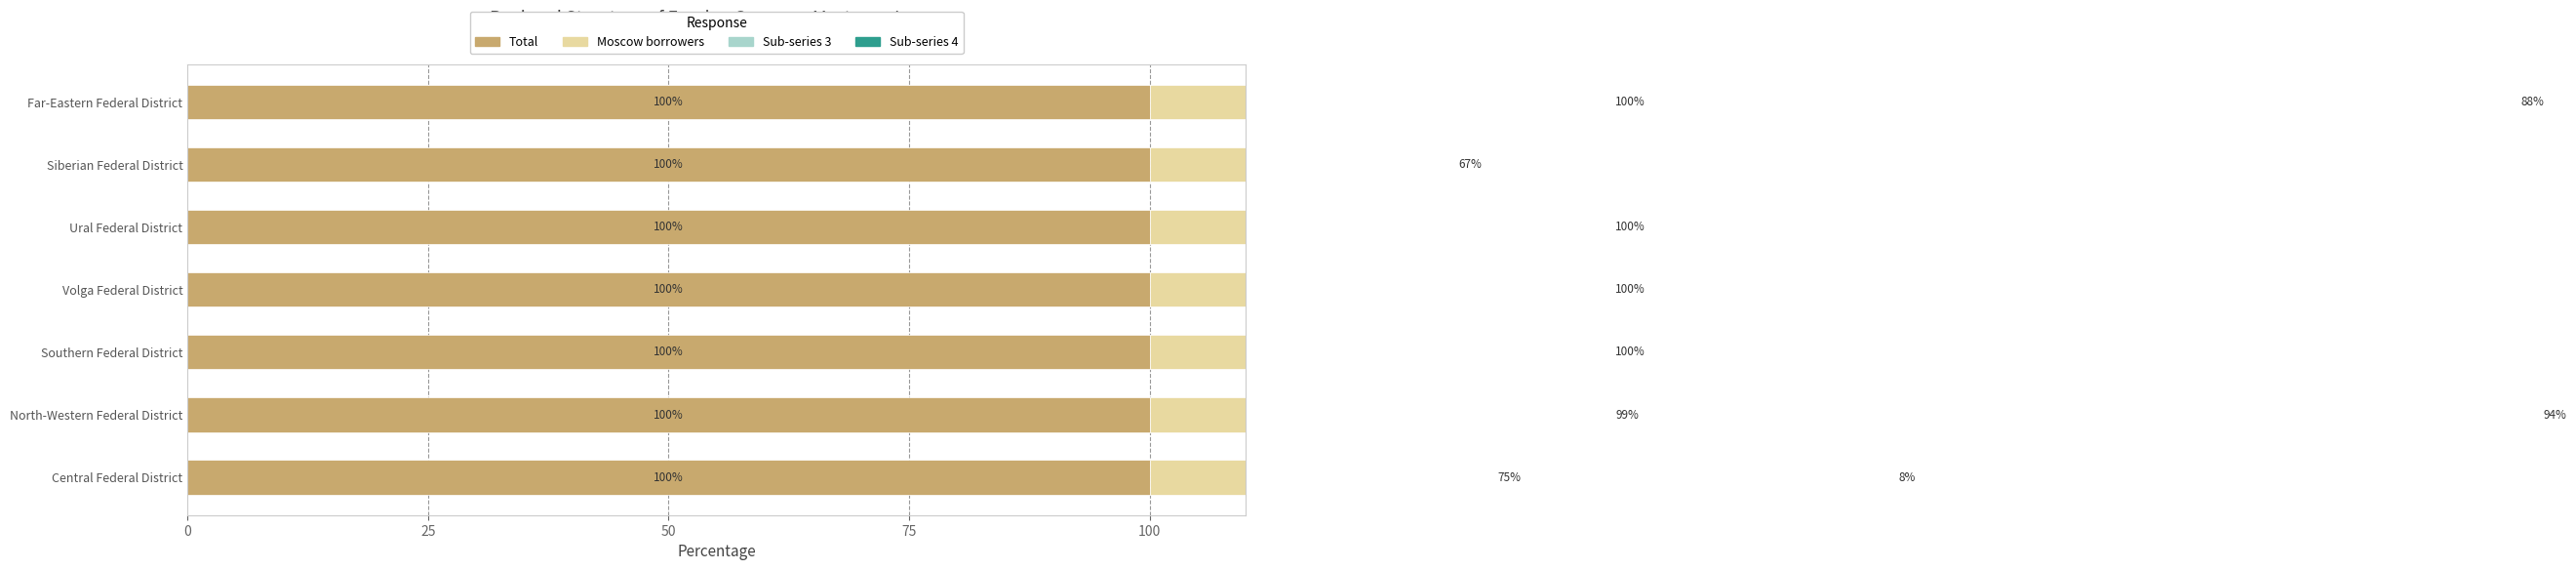

What is the spread (max minus min) of values at 0?

74.2